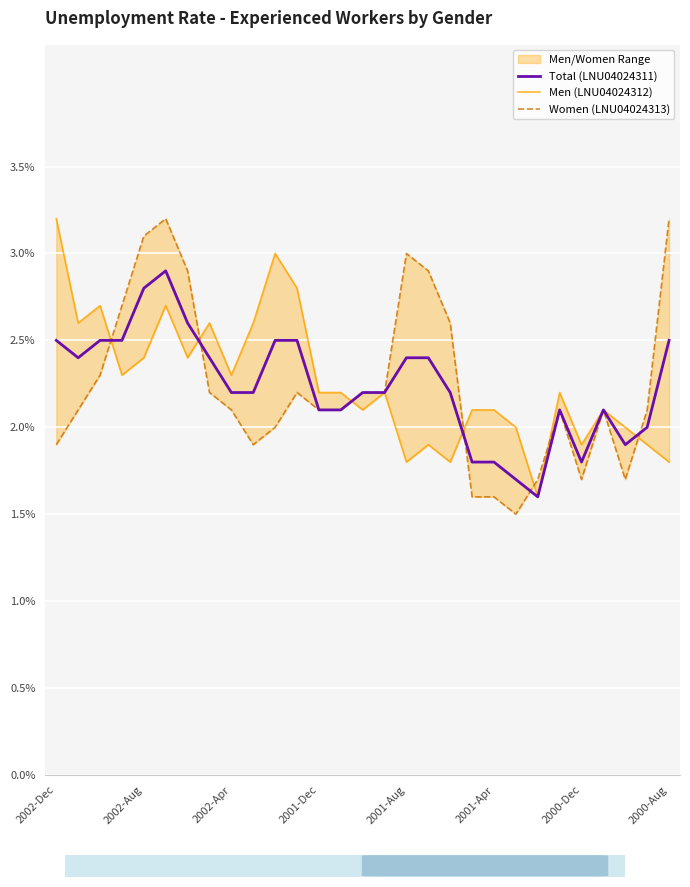

What is the difference between the maximum and minimum values in the Women (LNU04024313) series?

1.7